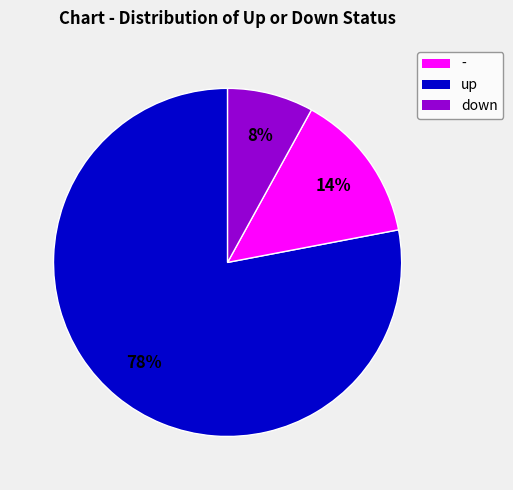

Count the number of slices in the pie.

3